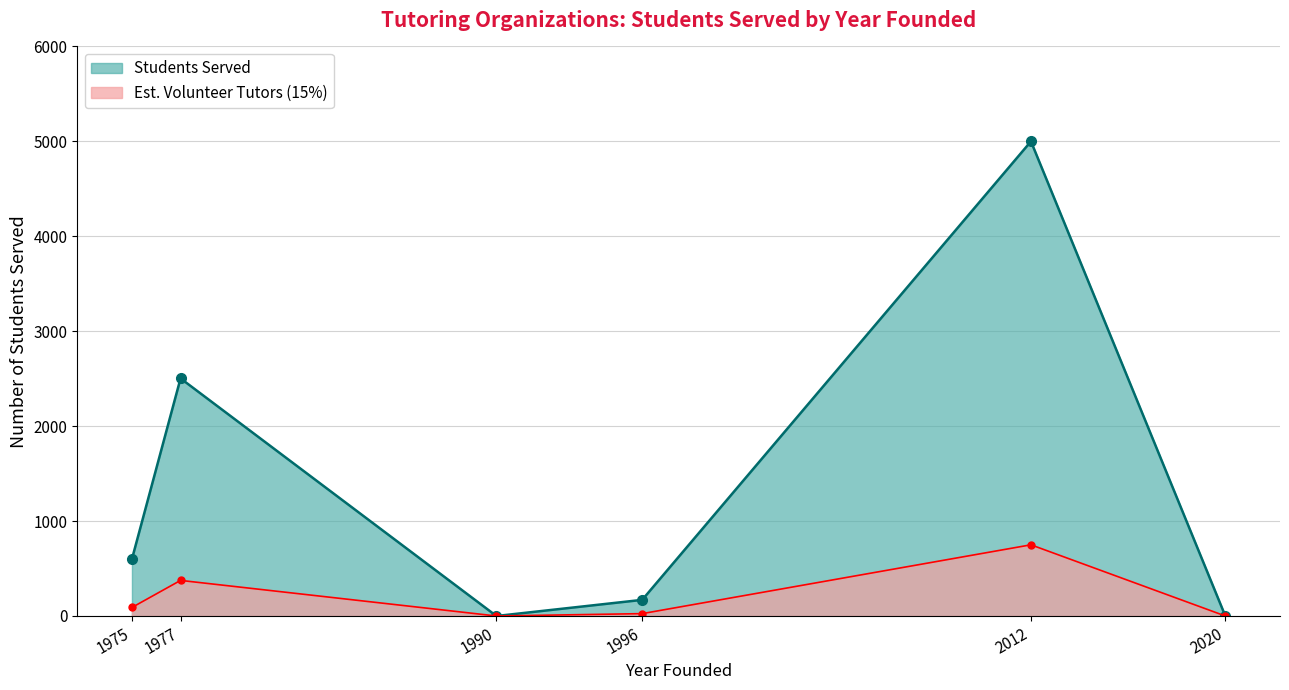

How many interior local peaks does the Year Founded (marker) series have?

2